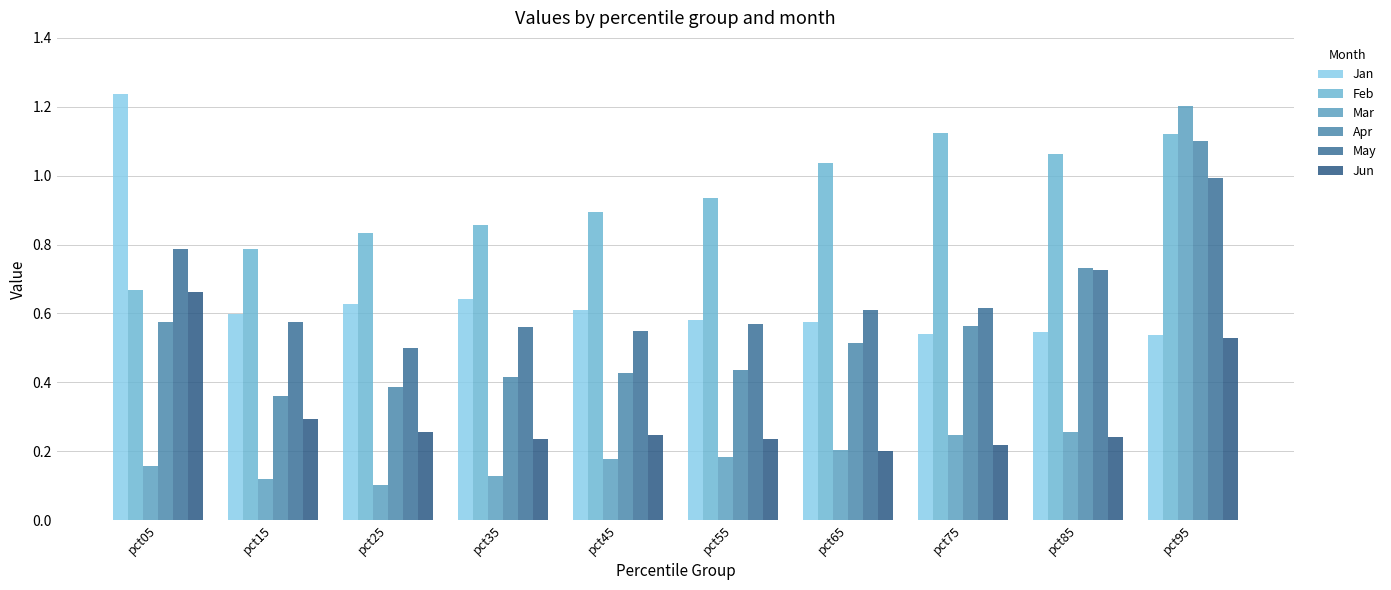

Reading left to right, list all the values displayed in this chart.

Jan: 1.2	0.6	0.6	0.6	0.6	0.6	0.6	0.5	0.5	0.5
Feb: 0.7	0.8	0.8	0.9	0.9	0.9	1.0	1.1	1.1	1.1
Mar: 0.2	0.1	0.1	0.1	0.2	0.2	0.2	0.2	0.3	1.2
Apr: 0.6	0.4	0.4	0.4	0.4	0.4	0.5	0.6	0.7	1.1
May: 0.8	0.6	0.5	0.6	0.5	0.6	0.6	0.6	0.7	1.0
Jun: 0.7	0.3	0.3	0.2	0.2	0.2	0.2	0.2	0.2	0.5